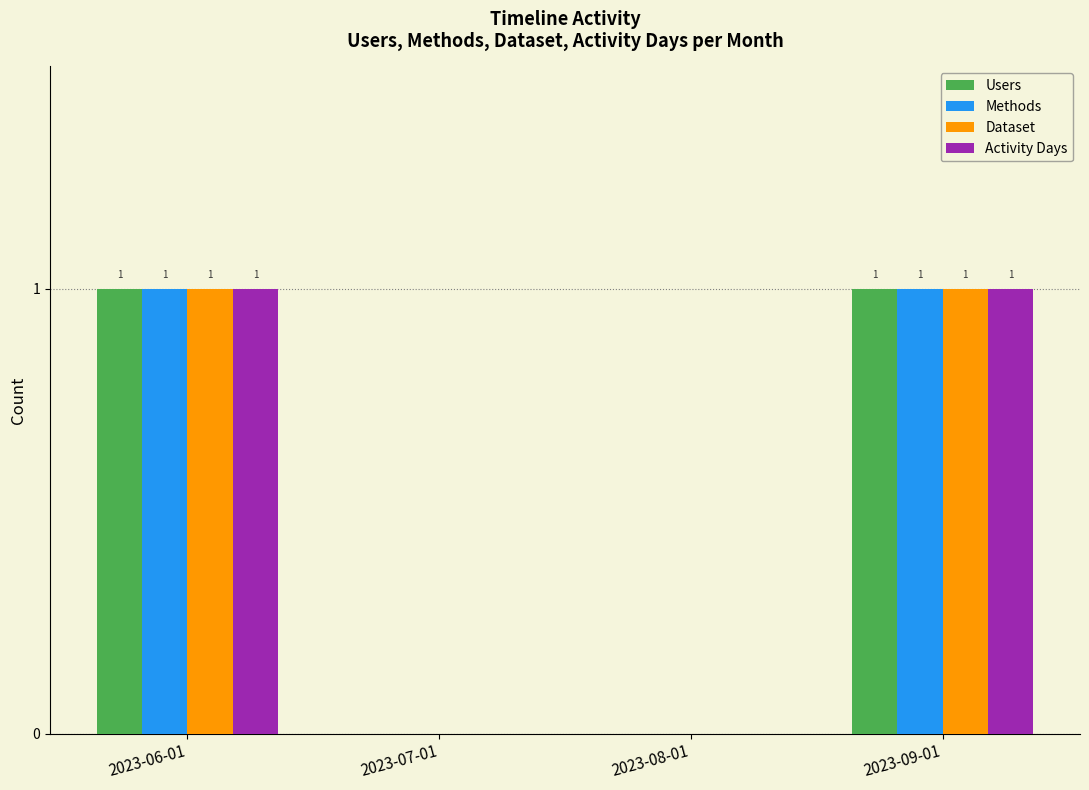

Count the number of categories in the chart.

4